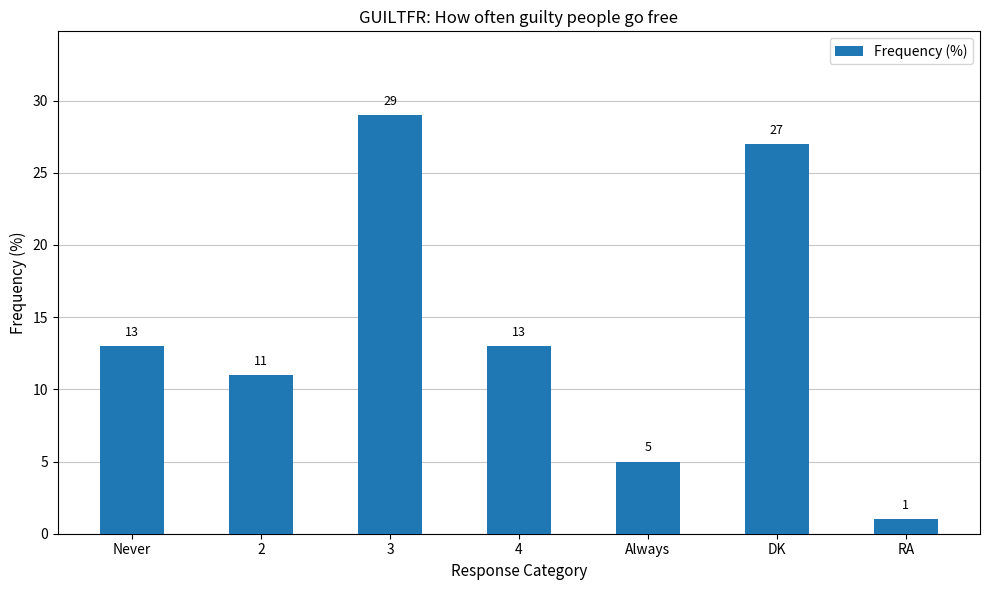

The chart shows a value of 13 at 4. True or false?

True